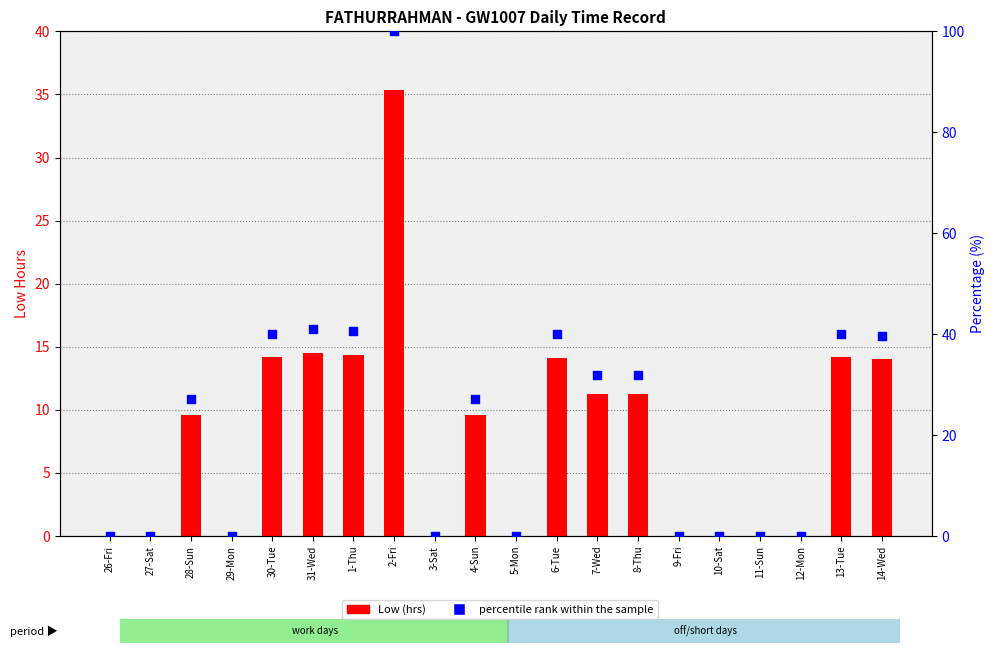

At how many categories does at least one series exceed 15?

11